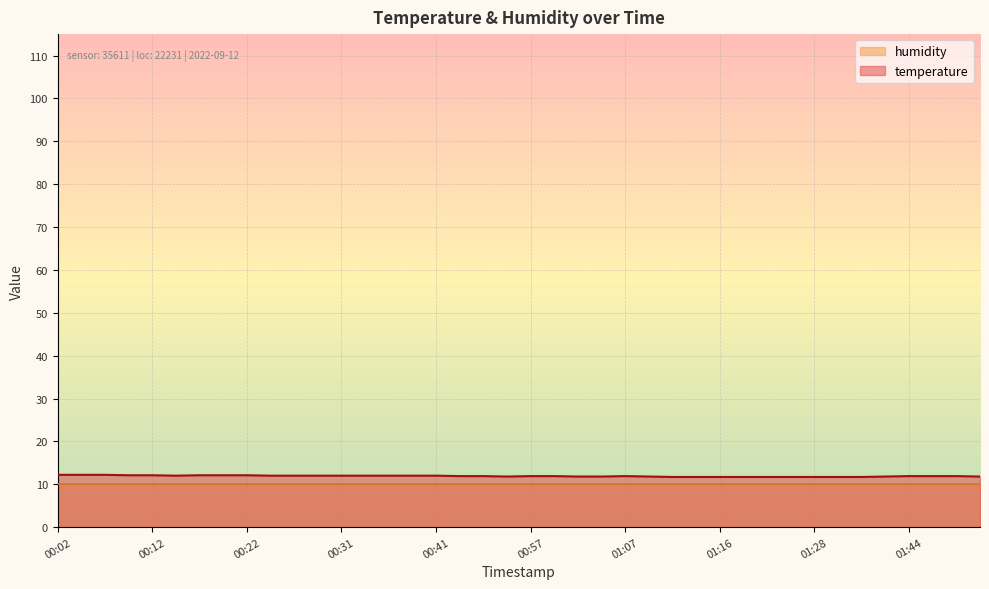

Does the chart display data point markers on the line(s)?

No